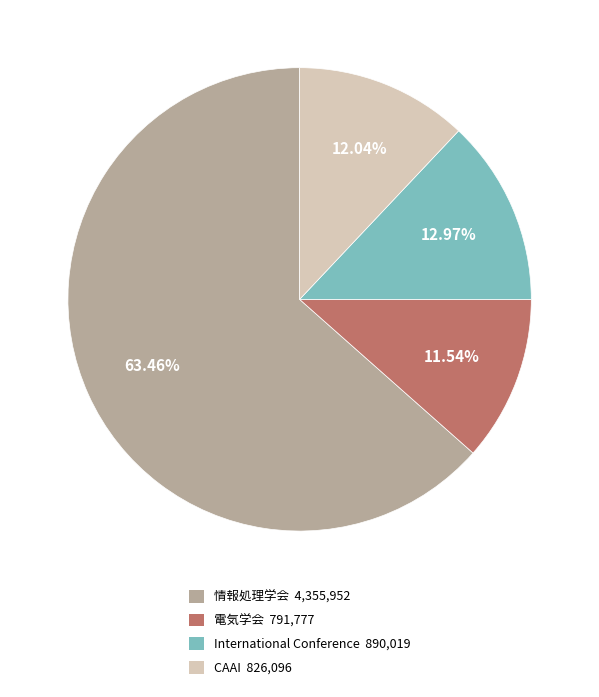

Is there a majority slice in this chart?

Yes